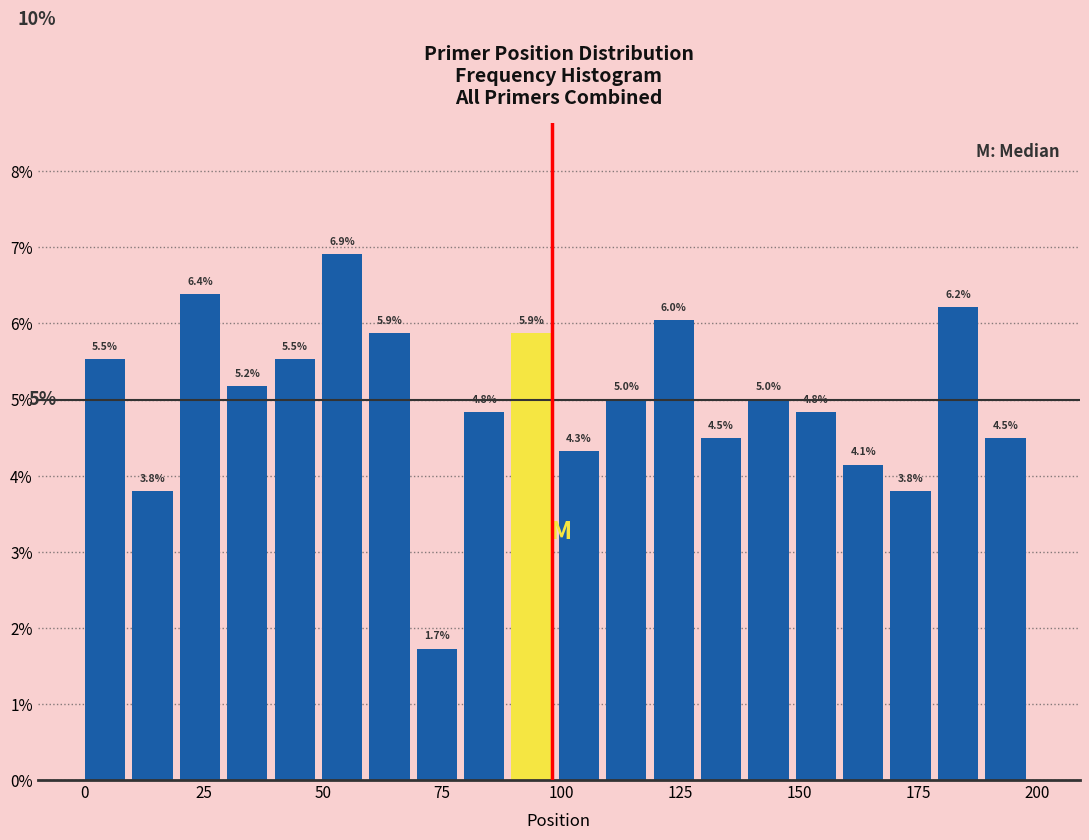

Around what value on the x-axis is the tallest bar? Give the approximate position of its centre, as read against the axis.

55